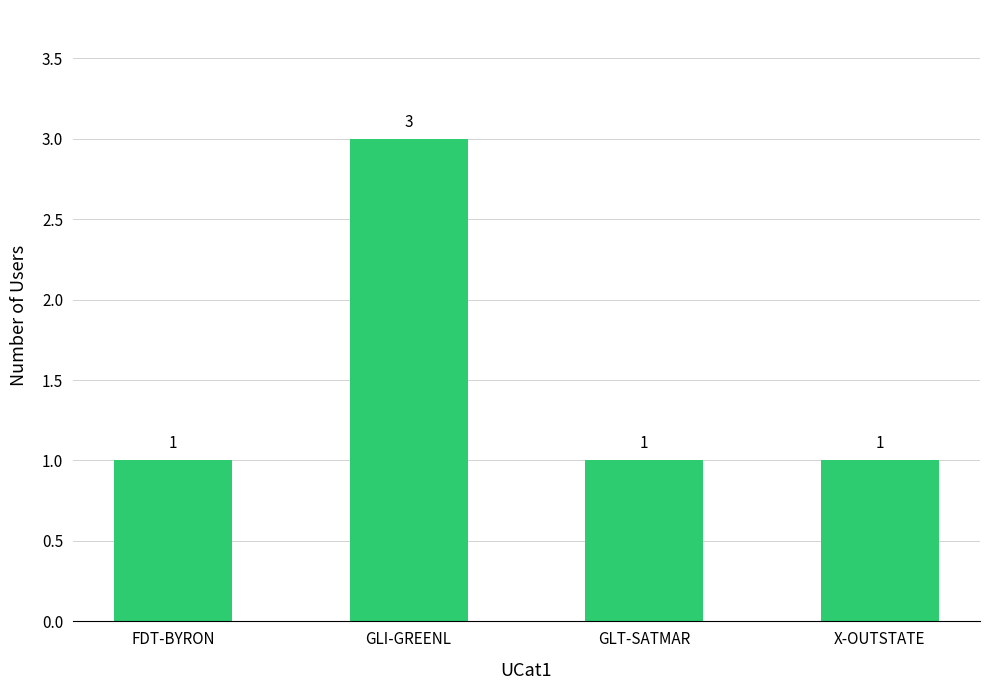

How many values exceed 1?

1